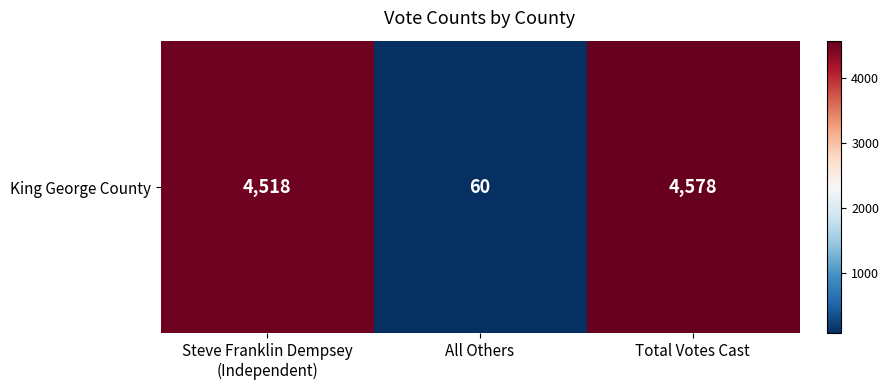

What is the sum of all values?

9156